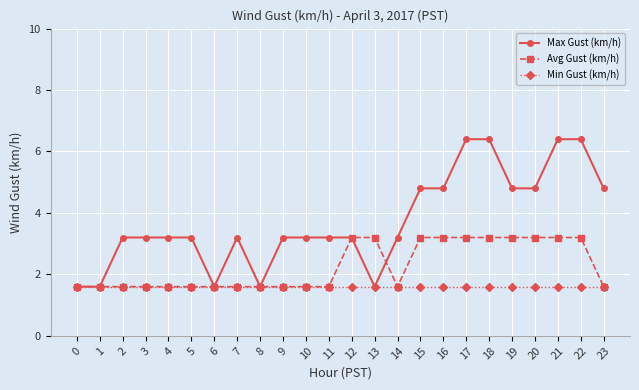

What are all the series names shown in the legend?

Max Gust (km/h), Avg Gust (km/h), Min Gust (km/h)